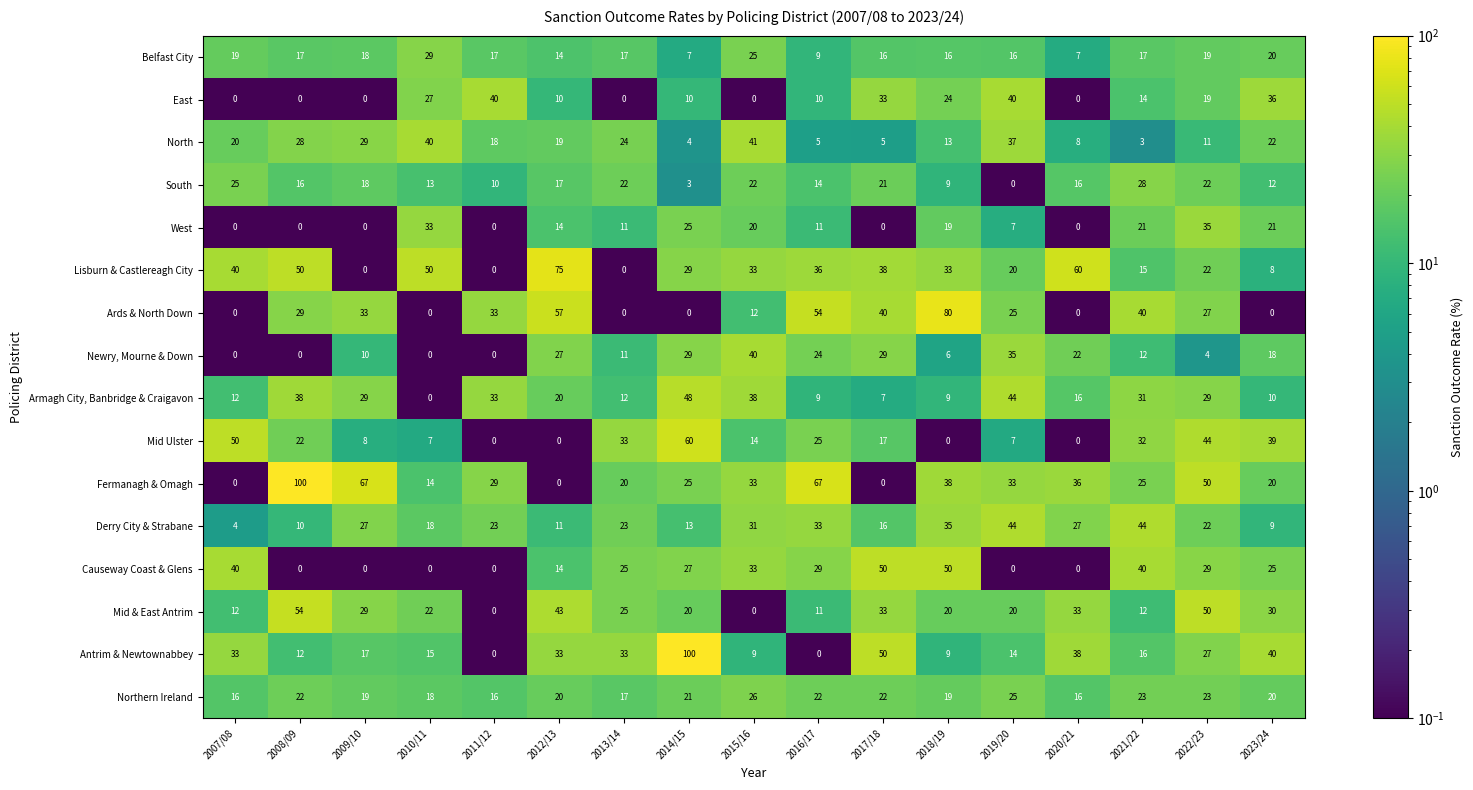

At which category is the sum across all series the highest?

2022/23